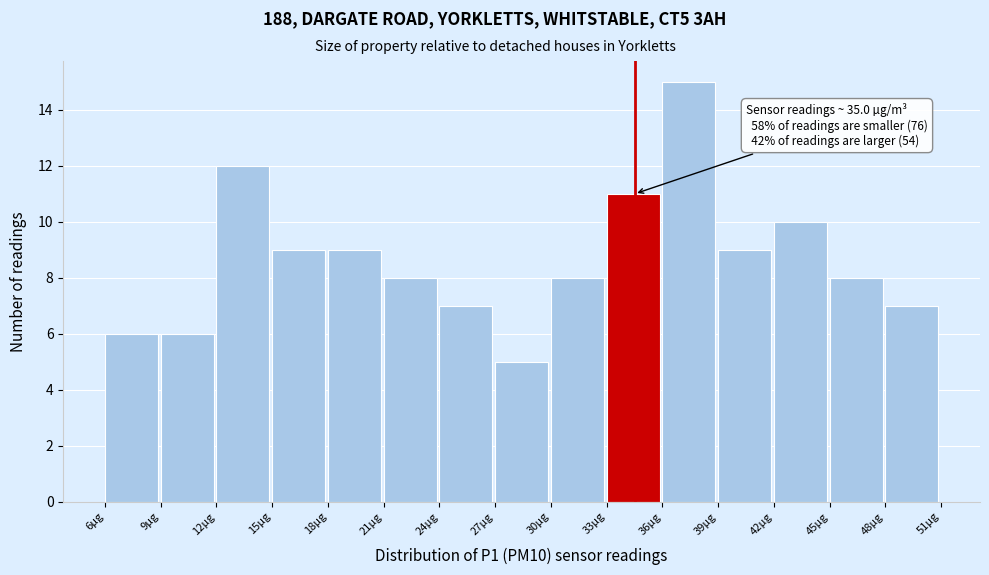

Which range on the x-axis has the tallest bar?

36.0 to 39.0